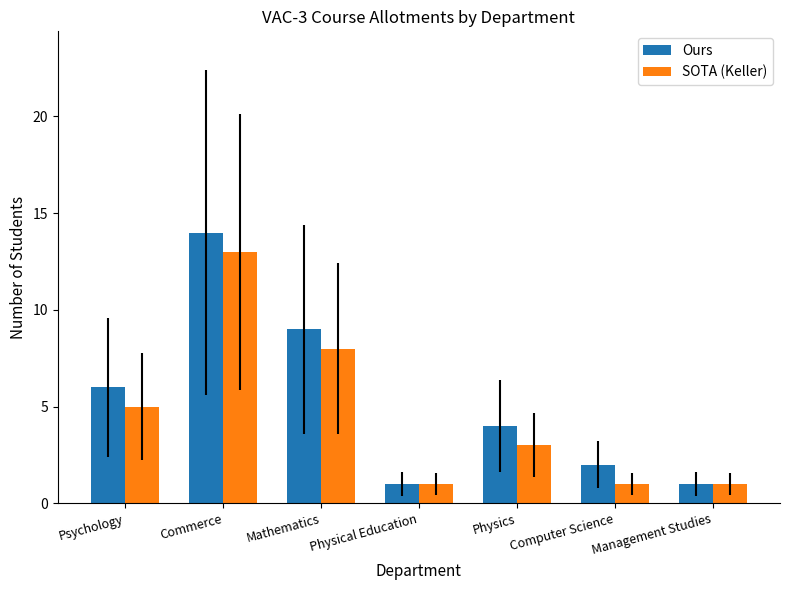

What is the total value across all series at Management Studies?

2